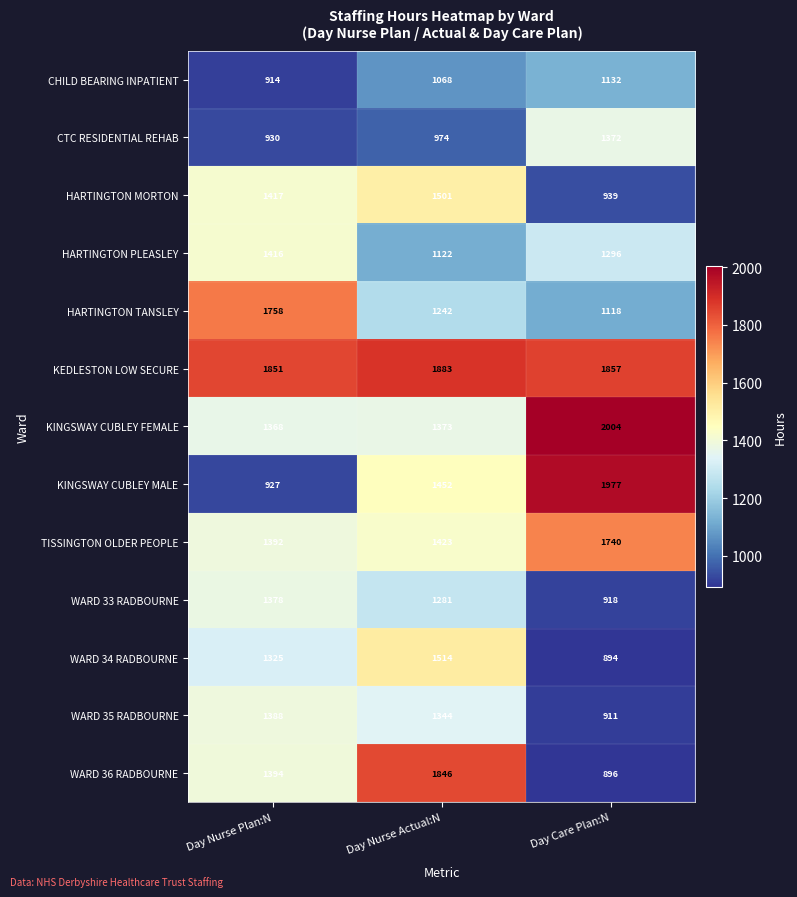

What is the lowest value of the KINGSWAY CUBLEY MALE series?

927